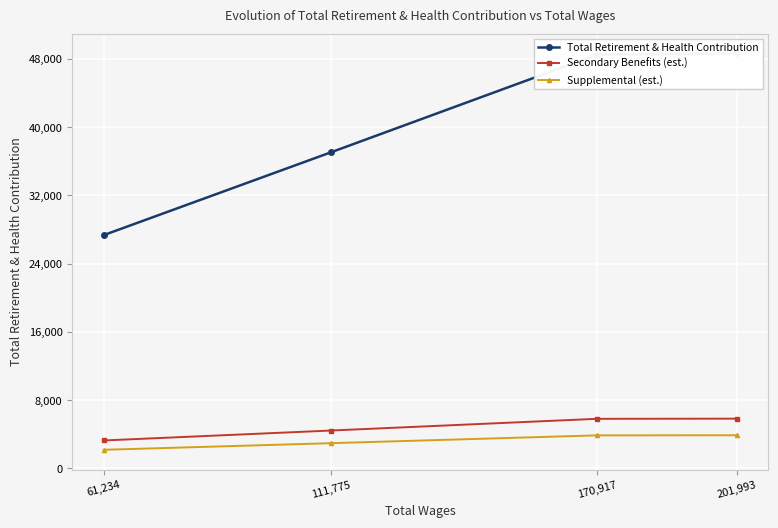

What is the value of the Supplemental (est.) point at the 2nd from the left?

2965.2